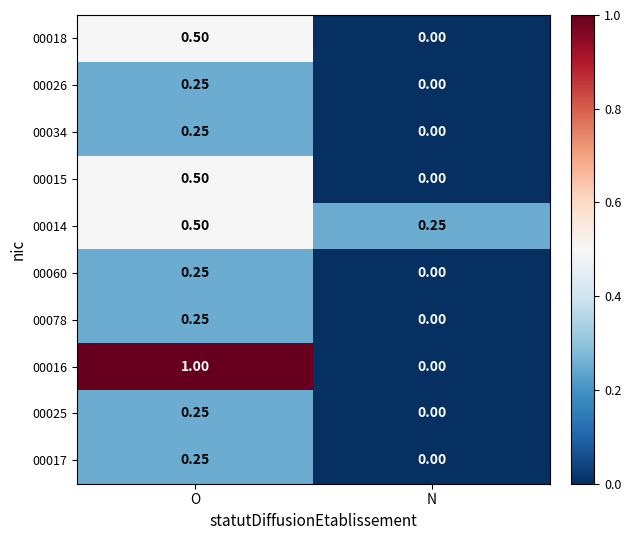

Rank the categories by 00060 value from lowest to highest.

N, O